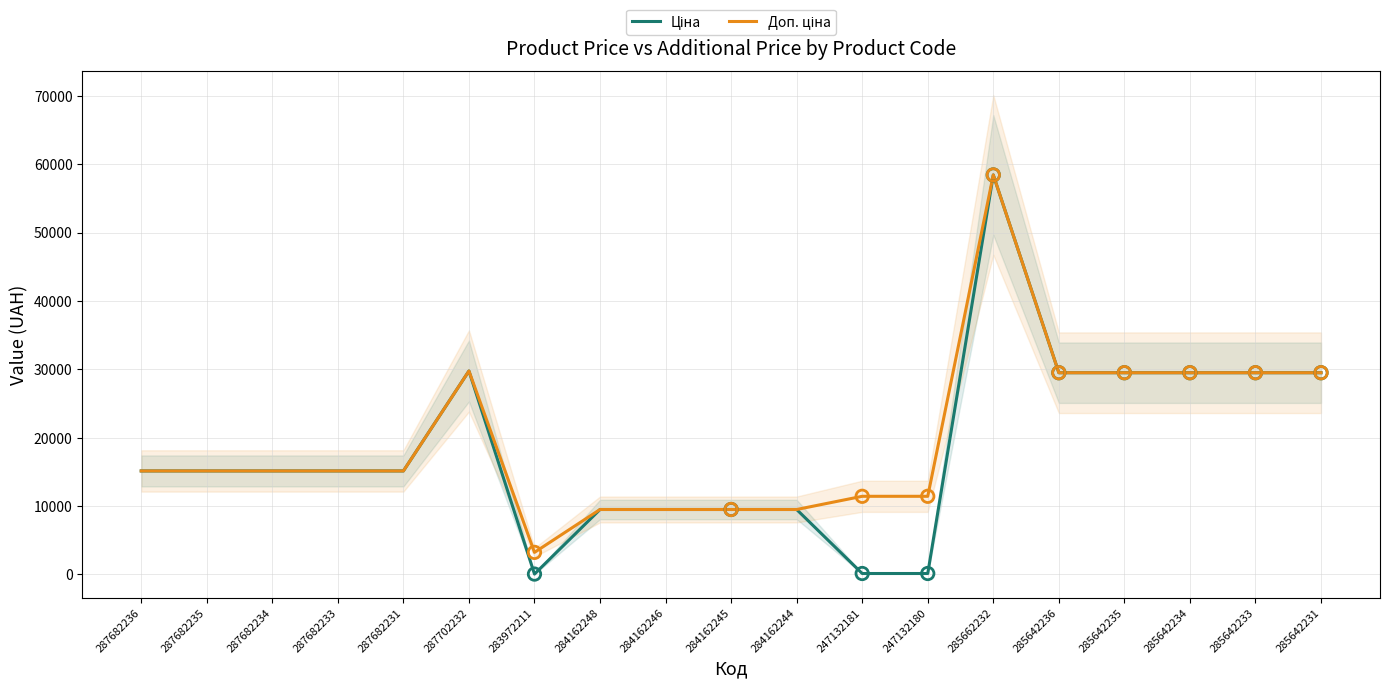

Is the value of Доп. ціна at 287682231 greater than the value of Ціна at 287682236?

No